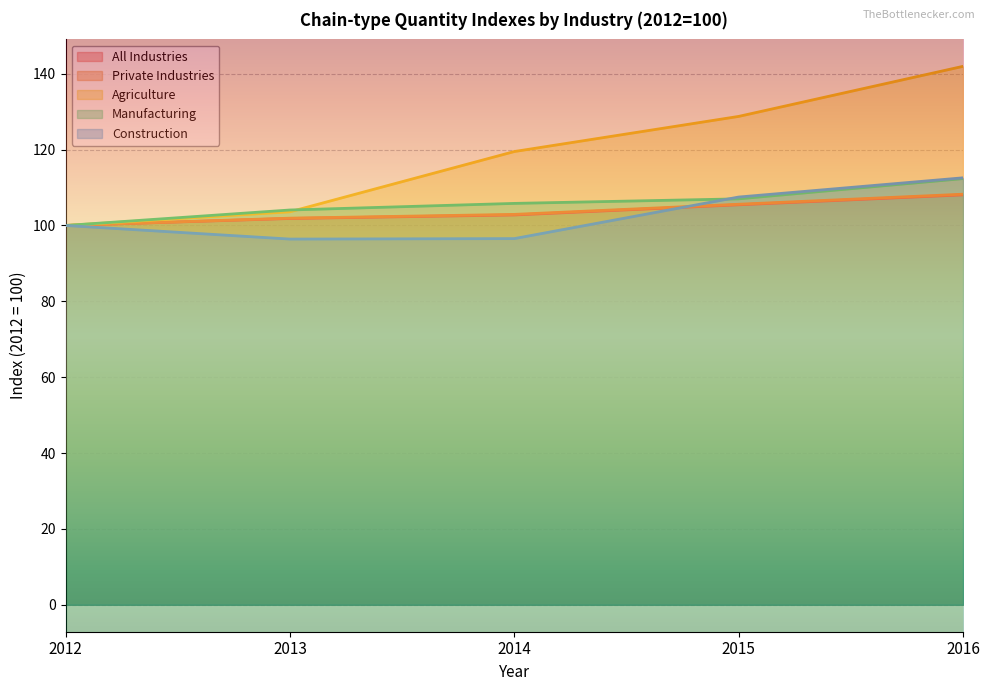

True or false: Private Industries has more than 2 interior local peaks.

False